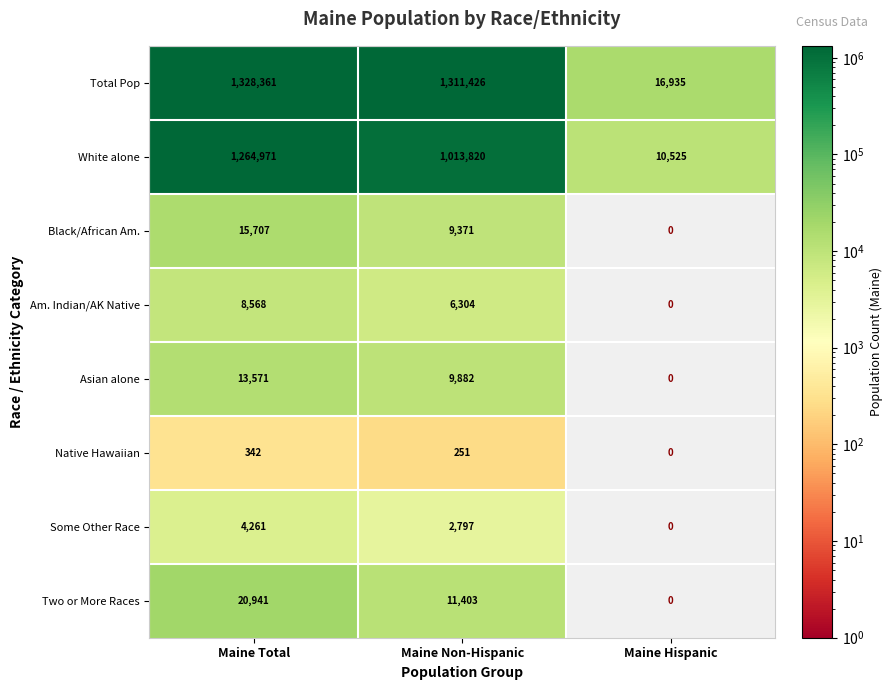

Reading left to right, list all the values displayed in this chart.

Total Pop: Maine Total=1328361	Maine Non-Hispanic=1311426	Maine Hispanic=16935
White alone: Maine Total=1264971	Maine Non-Hispanic=1013820	Maine Hispanic=10525
Black/African Am.: Maine Total=15707	Maine Non-Hispanic=9371	Maine Hispanic=0
Am. Indian/AK Native: Maine Total=8568	Maine Non-Hispanic=6304	Maine Hispanic=0
Asian alone: Maine Total=13571	Maine Non-Hispanic=9882	Maine Hispanic=0
Native Hawaiian: Maine Total=342	Maine Non-Hispanic=251	Maine Hispanic=0
Some Other Race: Maine Total=4261	Maine Non-Hispanic=2797	Maine Hispanic=0
Two or More Races: Maine Total=20941	Maine Non-Hispanic=11403	Maine Hispanic=0